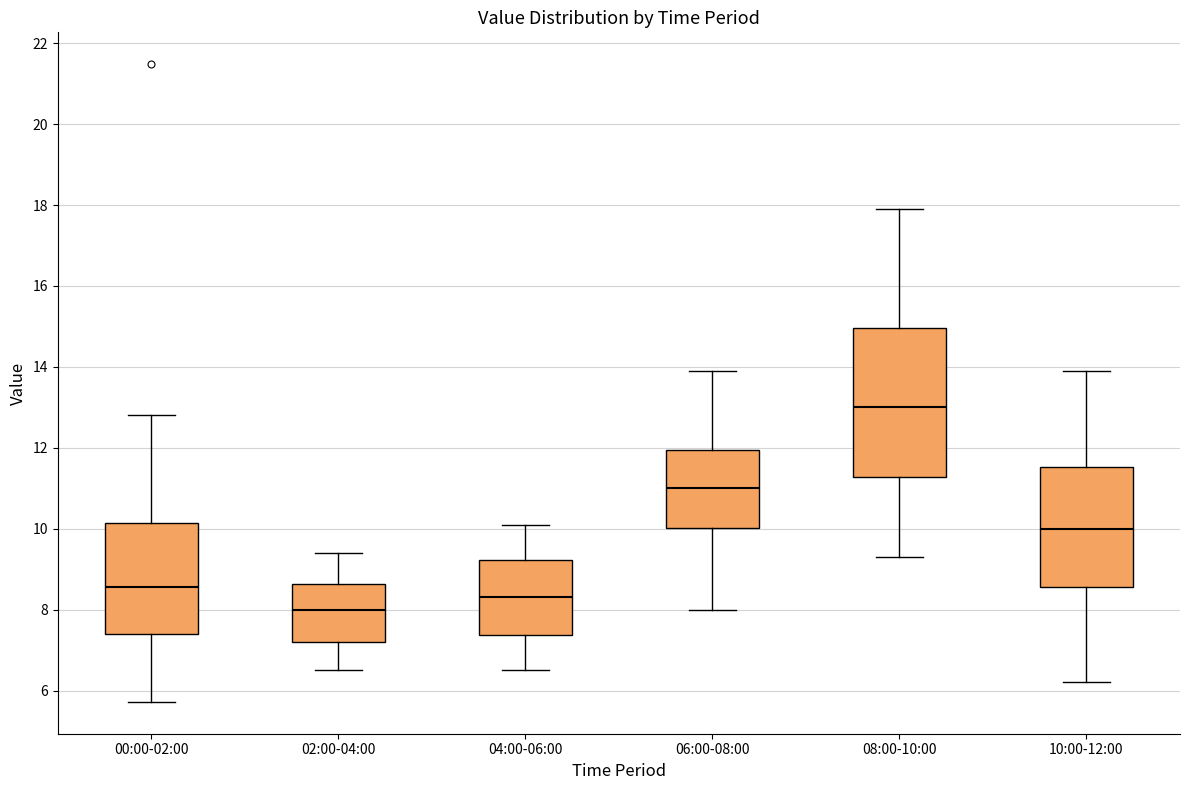

Where does the lower whisker of the box for 10:00-12:00 end on the y-axis? The values are not printed on the chart, so give them approximately, as read against the axis.

6.2